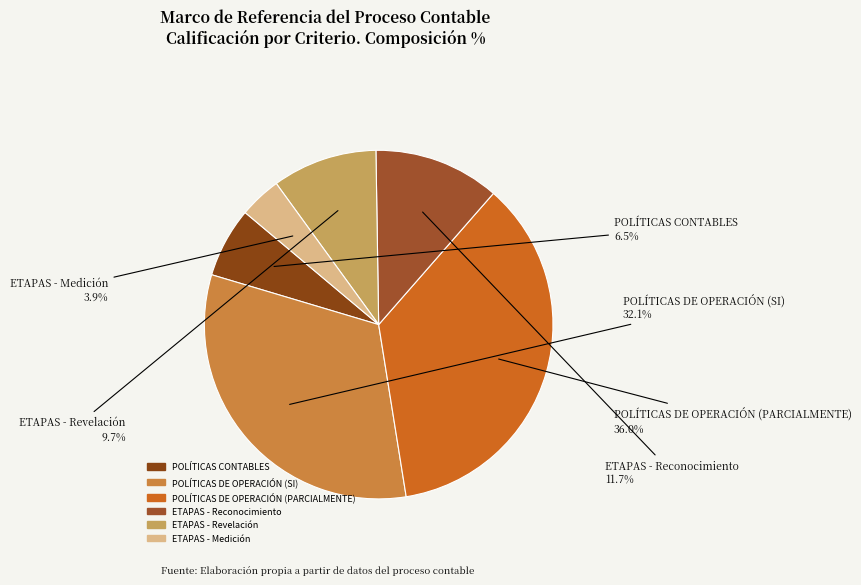

Rank the categories by value from highest to lowest.

POLÍTICAS DE OPERACIÓN (PARCIALMENTE), POLÍTICAS DE OPERACIÓN (SI), ETAPAS - Reconocimiento, ETAPAS - Revelación, POLÍTICAS CONTABLES, ETAPAS - Medición